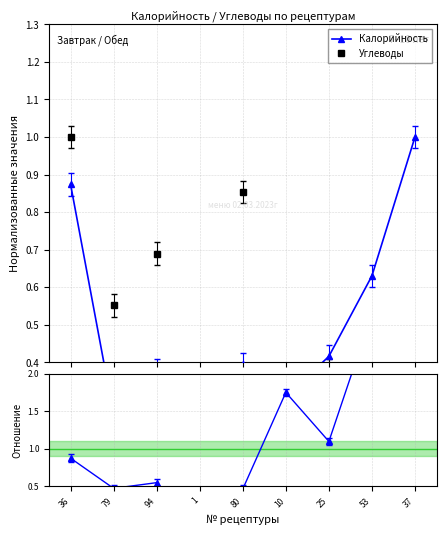

True or false: Углеводы has more than 2 points higher than both neighbors.

True